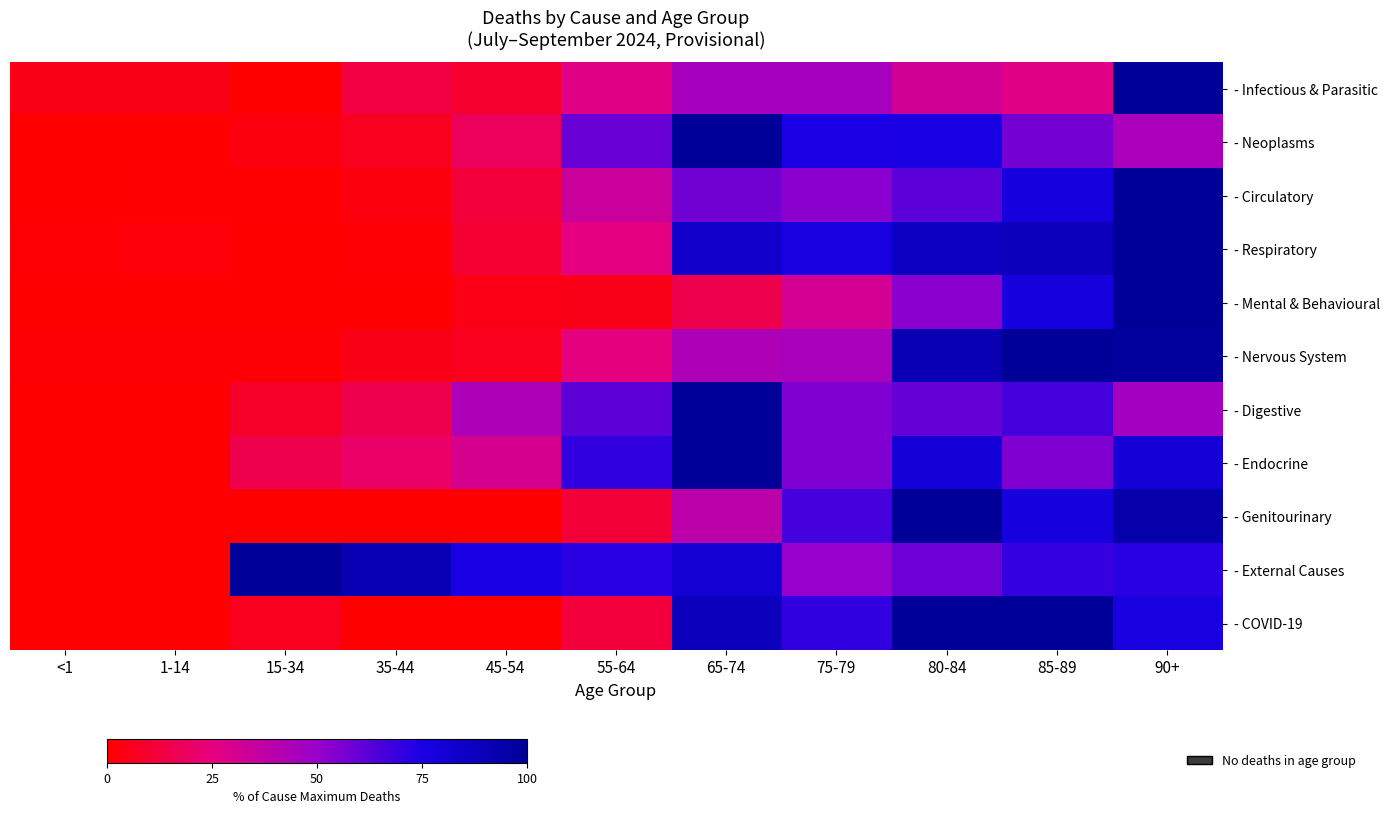

What is the difference between the highest and lowest values at 65-74?

85.0